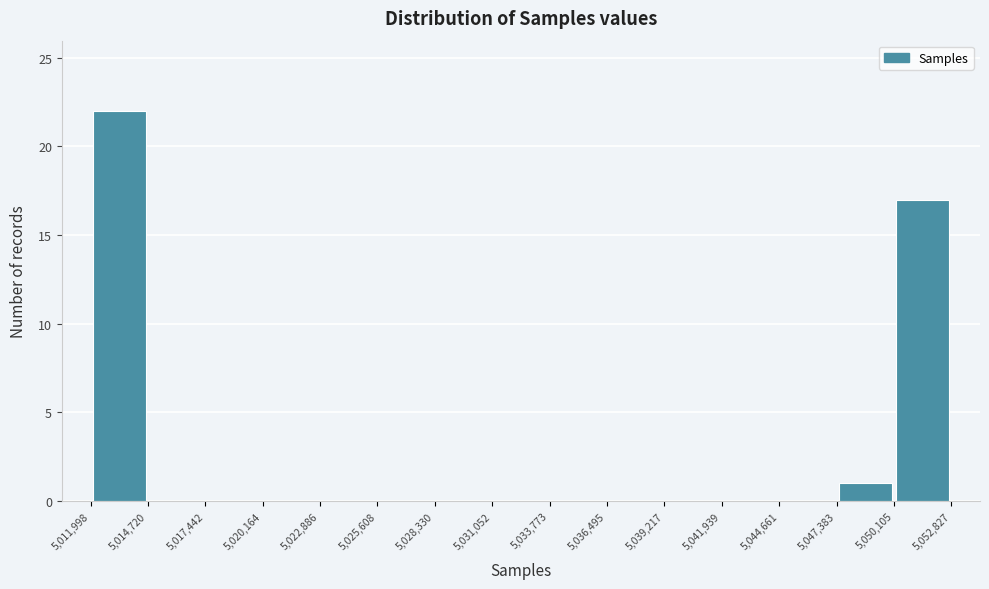

Reading left to right, transcribe this chart: for each bar, give the range it covers on the x-axis and its height. The values are not printed on the chart, so give them approximately, as read against the axis.

5,011,998 to 5,014,720: 22
5,014,720 to 5,017,442: 0
5,017,442 to 5,020,164: 0
5,020,164 to 5,022,886: 0
5,022,886 to 5,025,608: 0
5,025,608 to 5,028,330: 0
5,028,330 to 5,031,052: 0
5,031,052 to 5,033,773: 0
5,033,773 to 5,036,495: 0
5,036,495 to 5,039,217: 0
5,039,217 to 5,041,939: 0
5,041,939 to 5,044,661: 0
5,044,661 to 5,047,383: 0
5,047,383 to 5,050,105: 1
5,050,105 to 5,052,827: 17